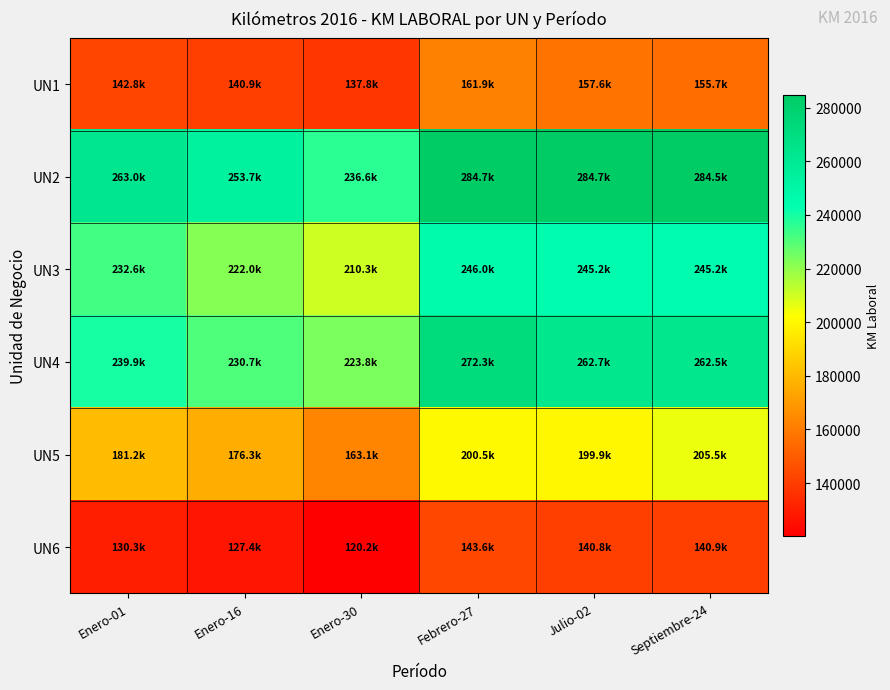

What is the total value across all series at Septiembre-24?

1294435.8